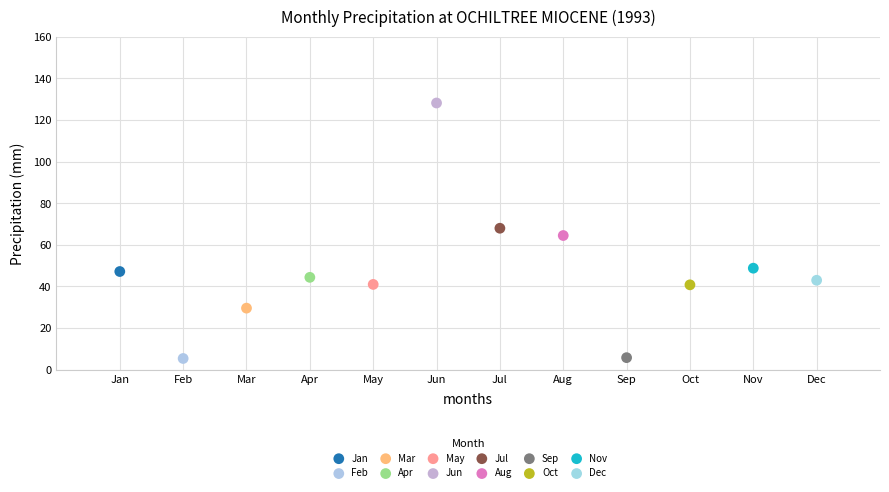

What are all the series names shown in the legend?

Jan, Feb, Mar, Apr, May, Jun, Jul, Aug, Sep, Oct, Nov, Dec